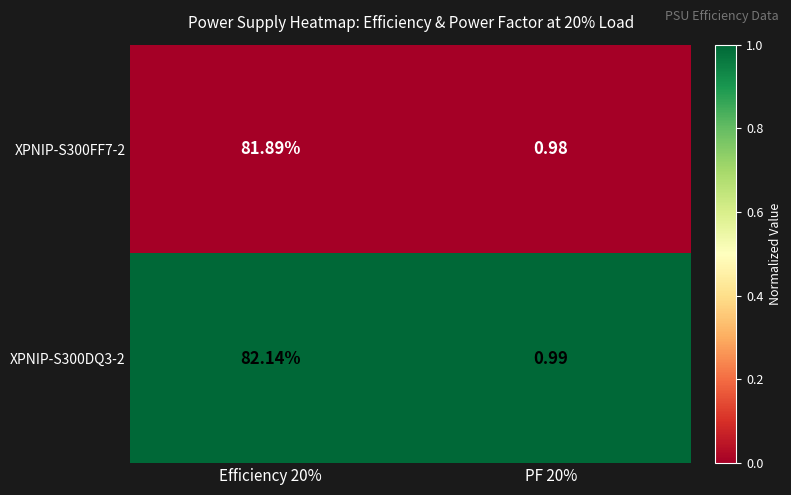

Count the number of categories in the chart.

2